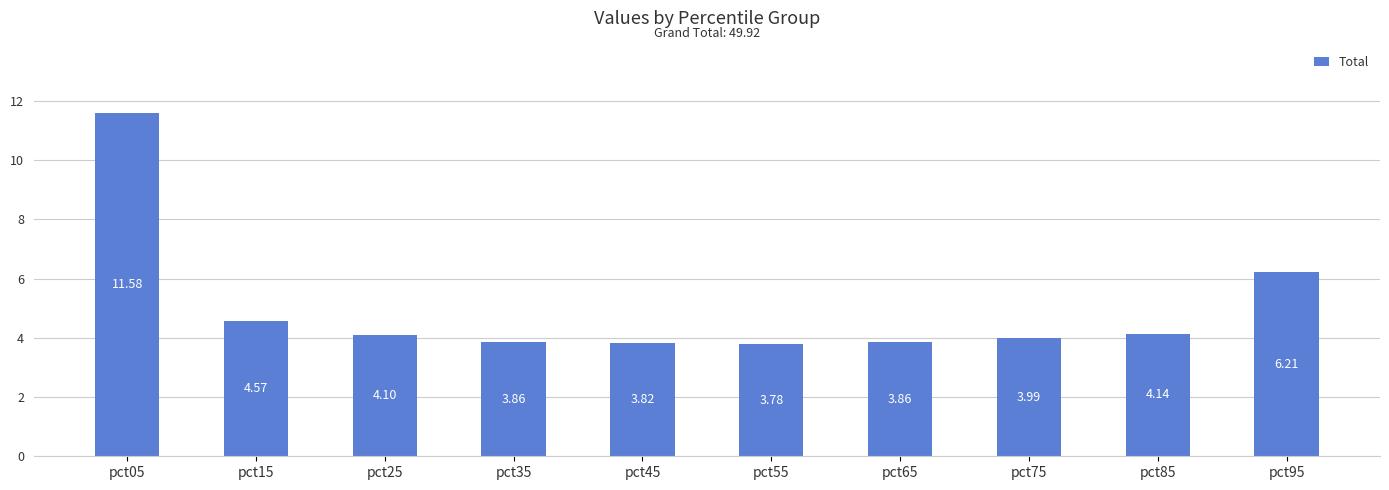

The chart shows a value of 6.0 at pct15. True or false?

False